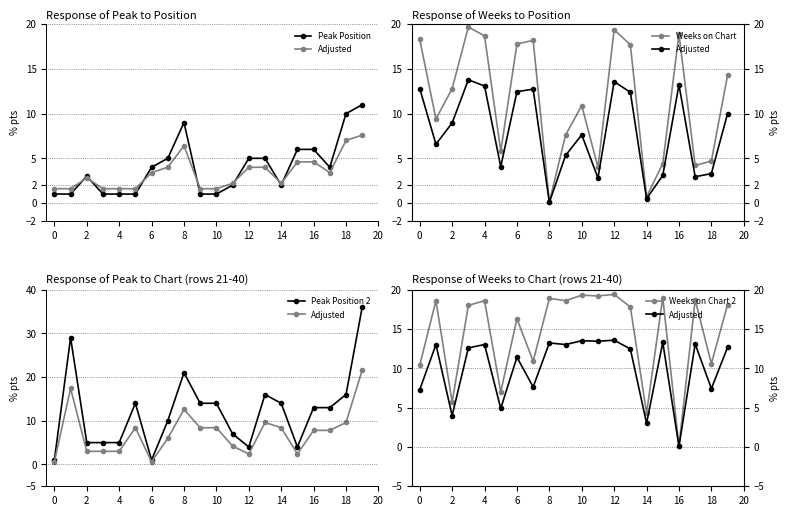

What is the difference between the maximum and minimum values in the Peak Position series?

10.0